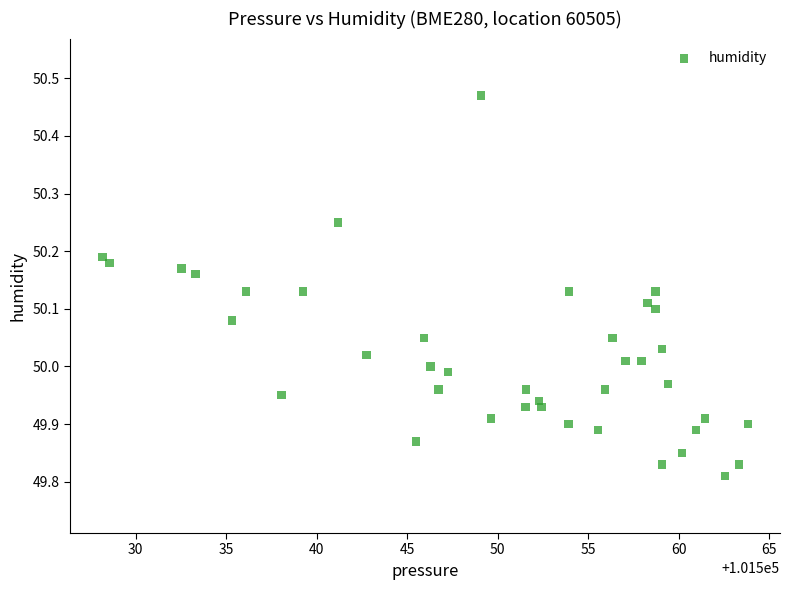

What is the range of X values (max minus min)?

35.6